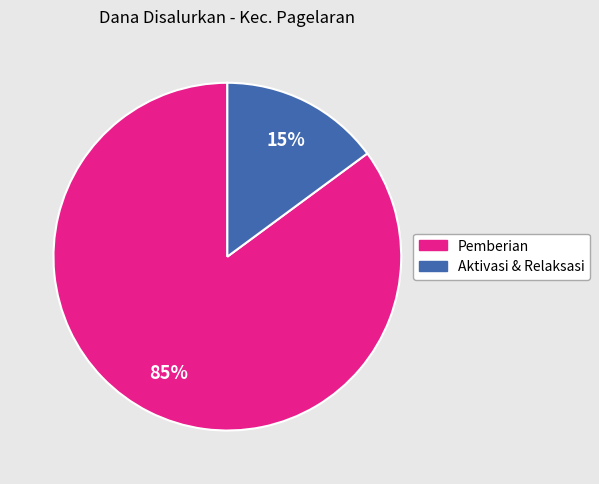

How many segments does this pie chart have?

2